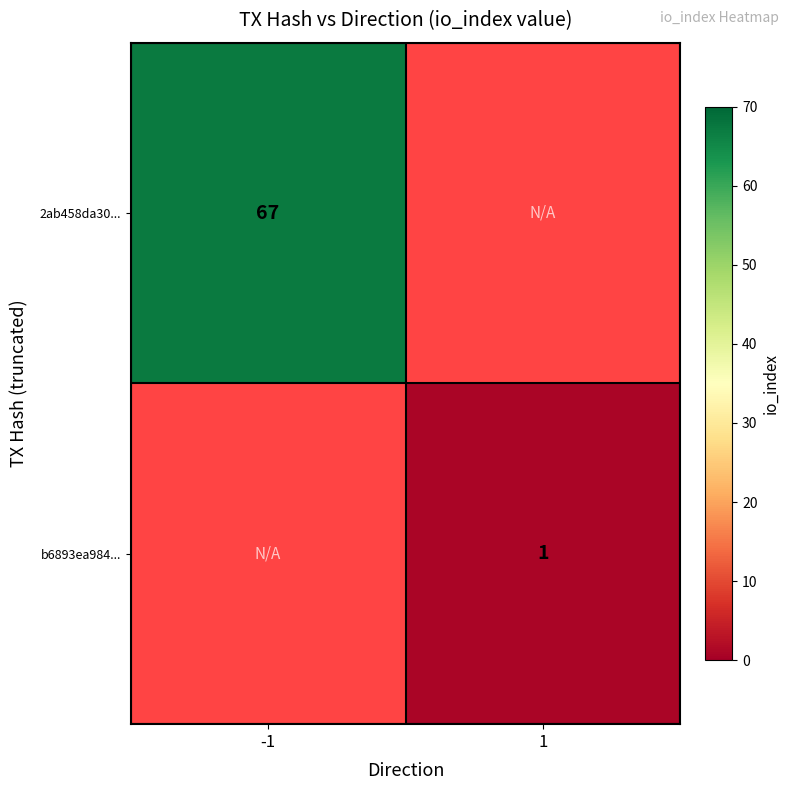

The 2ab458da30... series shows 67 at -1. True or false?

True